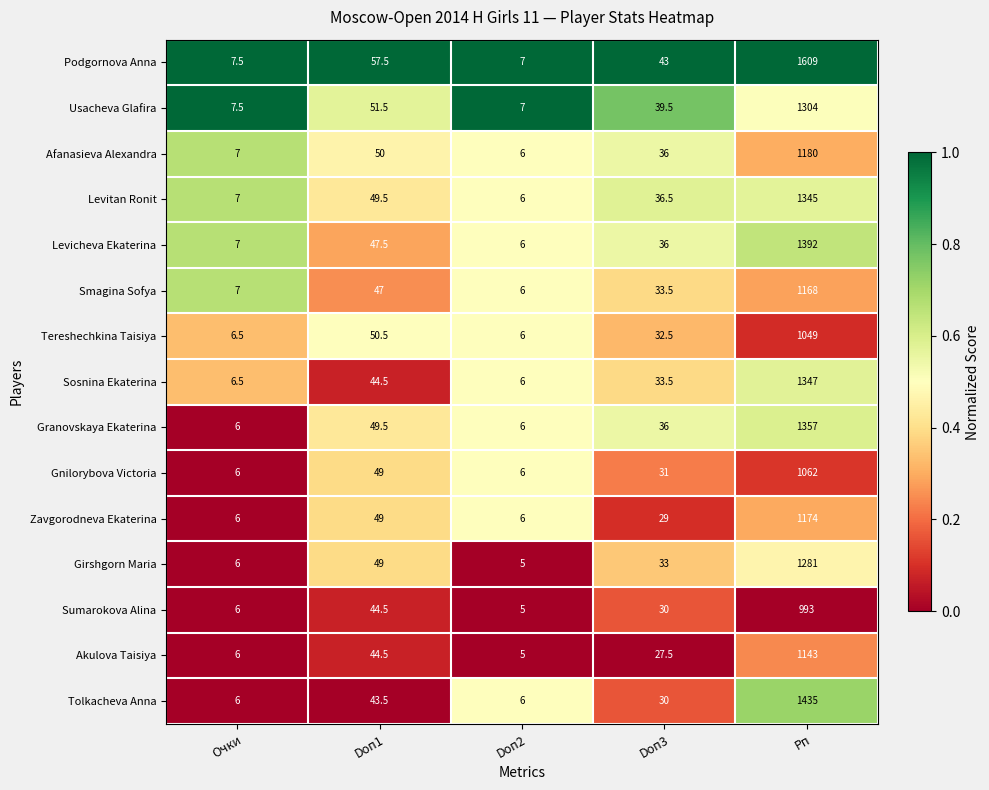

Which series has the widest spread of values?

Podgornova Anna